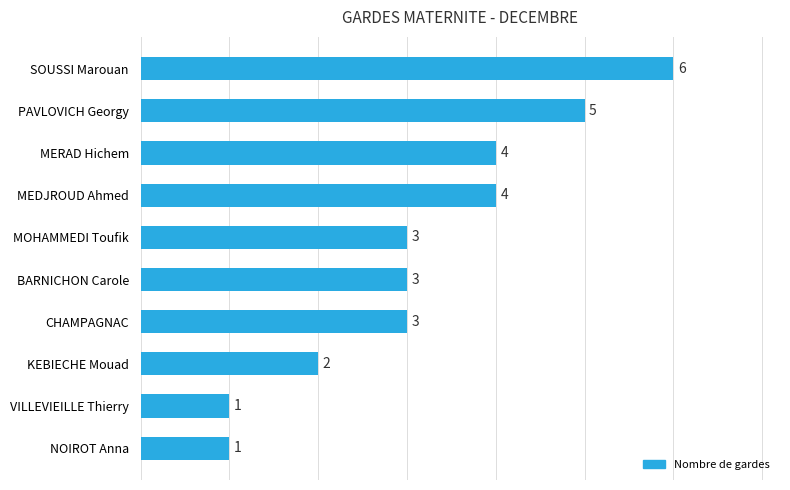

The chart shows a value of 5 at BARNICHON Carole. True or false?

False